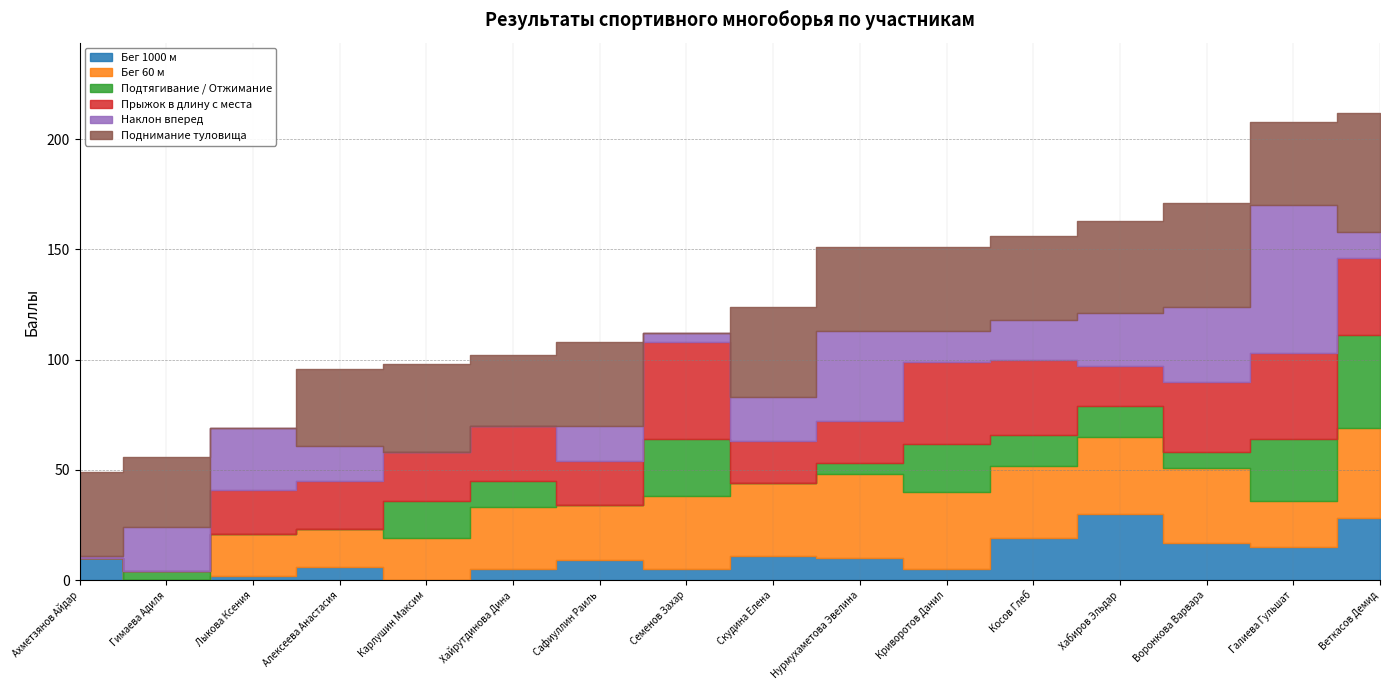

How many interior local peaks does the Прыжок в длину с места series have?

4